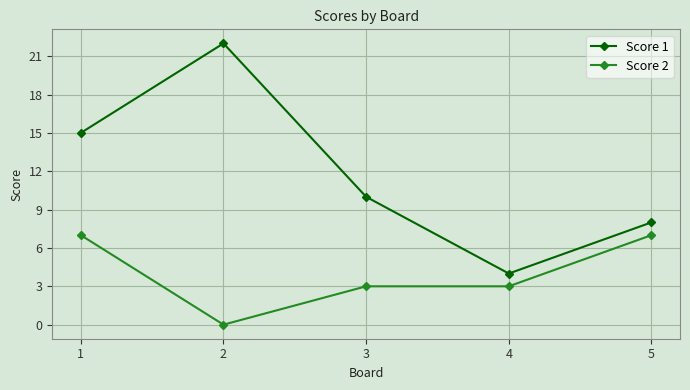

How many positive values does the Score 2 series have?

4